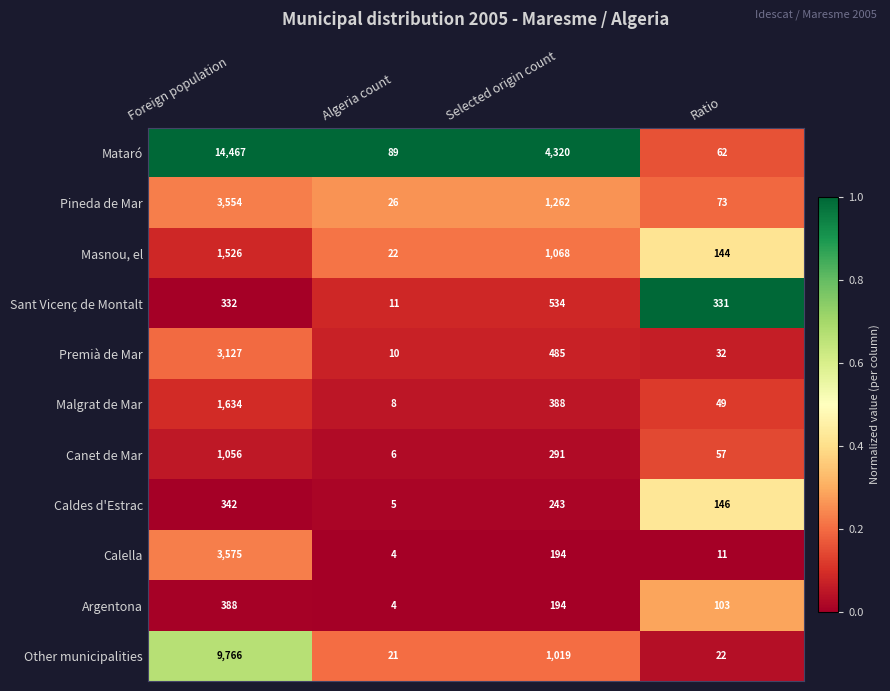

How many distinct data groups are displayed?

11